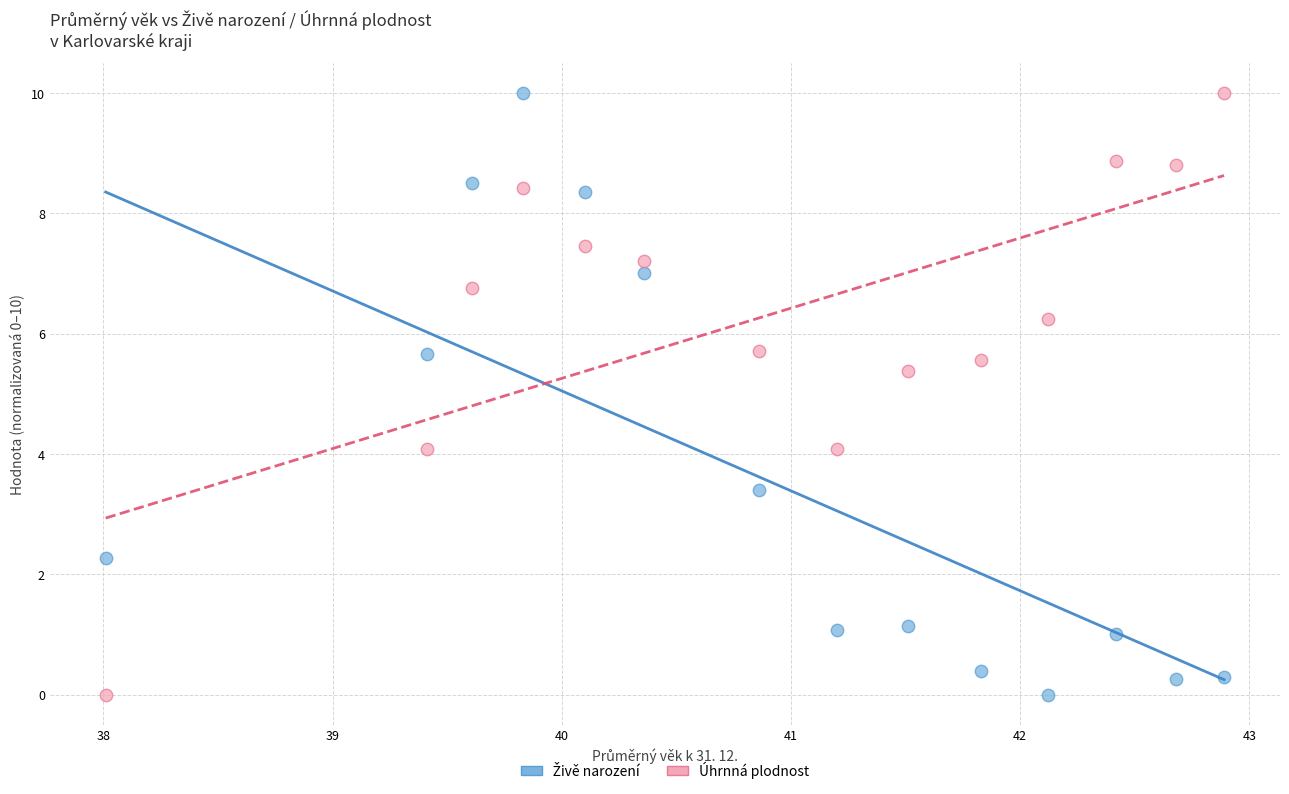

What is the X range (max minus min) for the scatter plot?

4.9